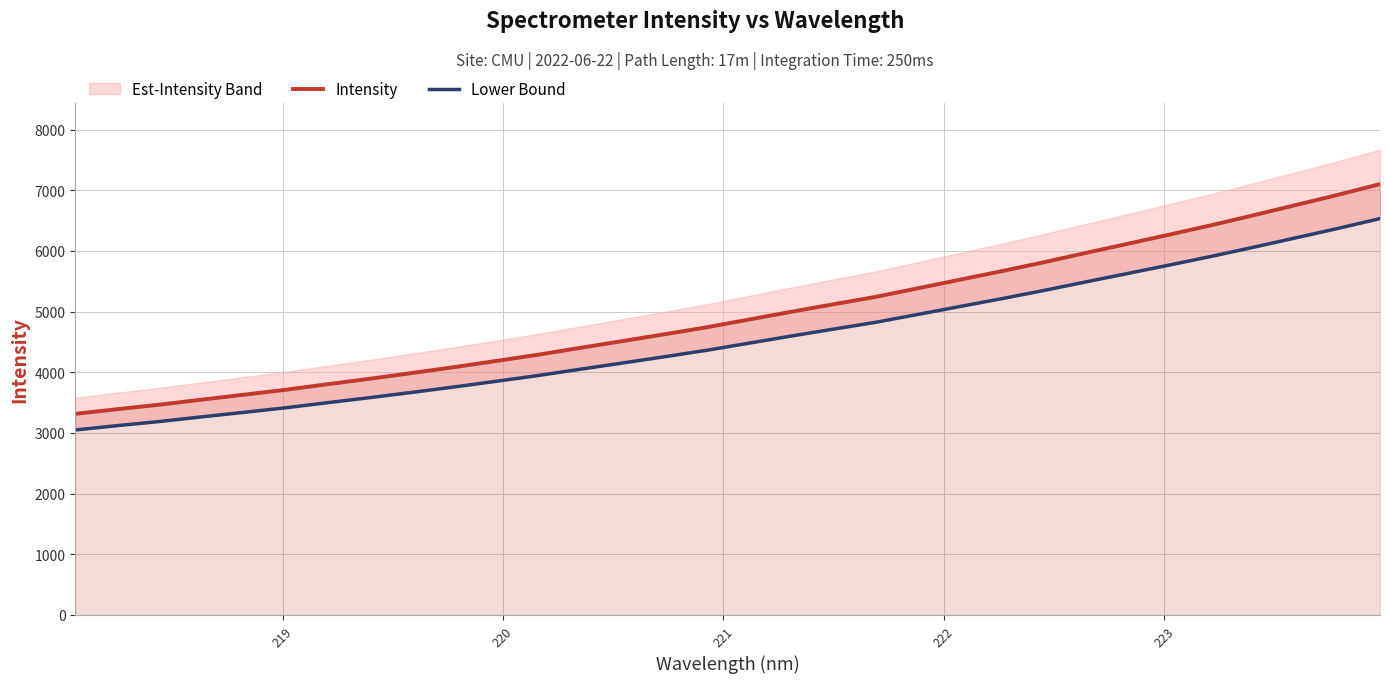

Which series has the widest spread of values?

Intensity